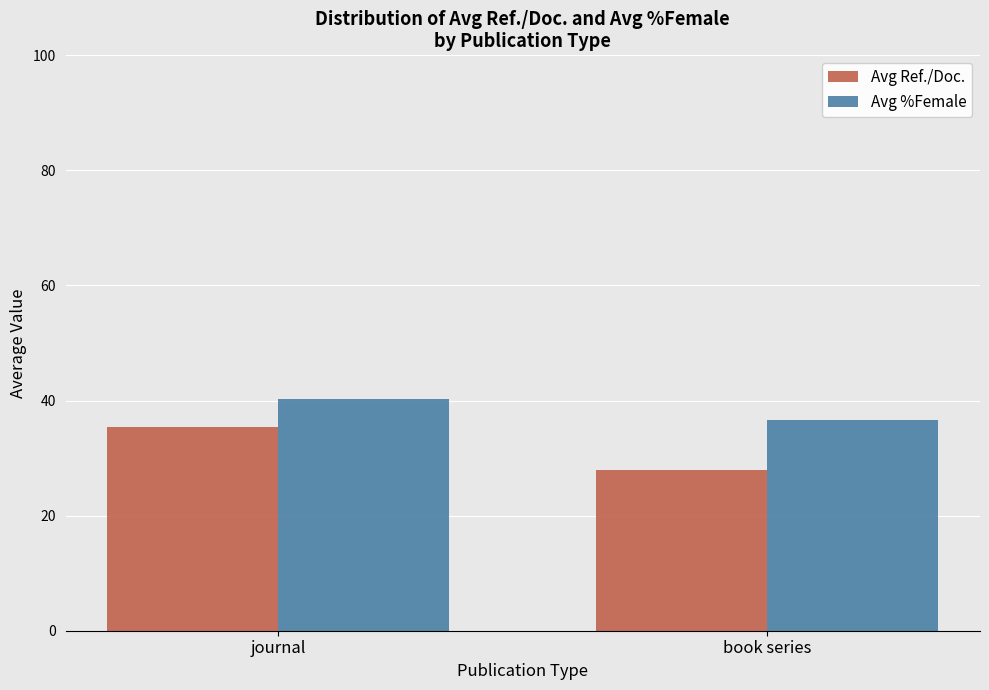

How many values in the Avg Ref./Doc. series are below 35?

1